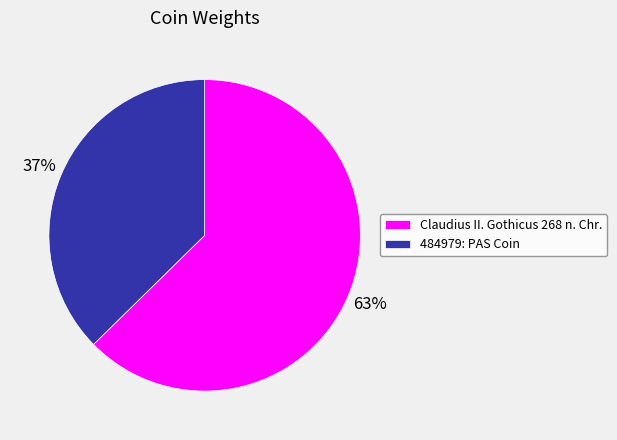

Is there any slice that represents more than half of the pie?

Yes